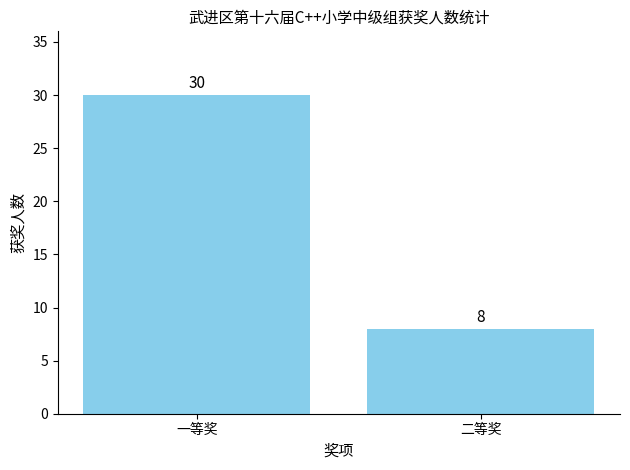

Reading left to right, what are all the values shown in this chart?

一等奖=30	二等奖=8